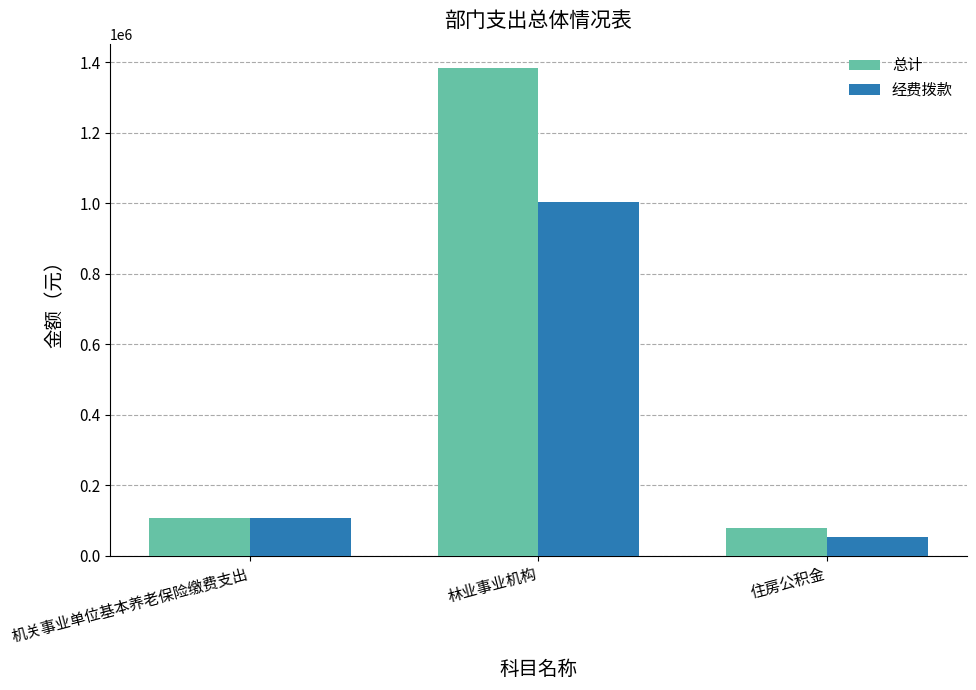

What is the spread (max minus min) of values at 林业事业机构?

380000.0